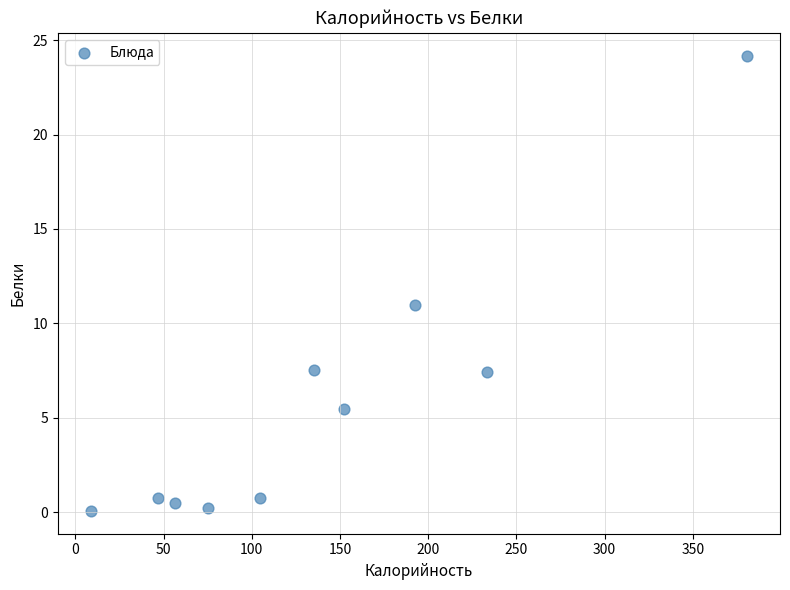

What Y value in the scatter plot is closest to 12?

11.0